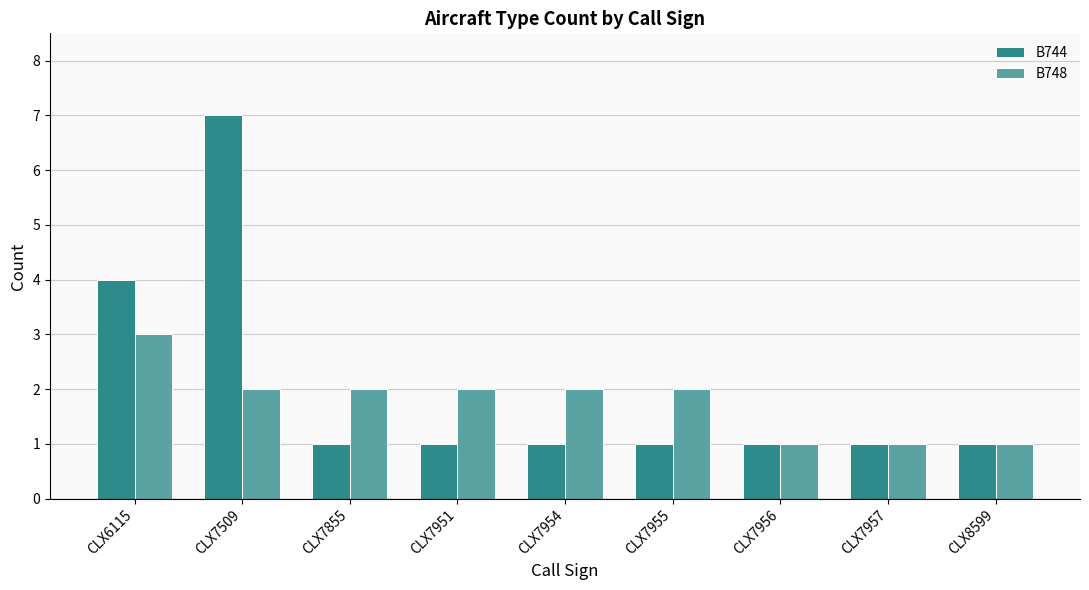

True or false: B748 has a value of 1 at CLX7855.

False